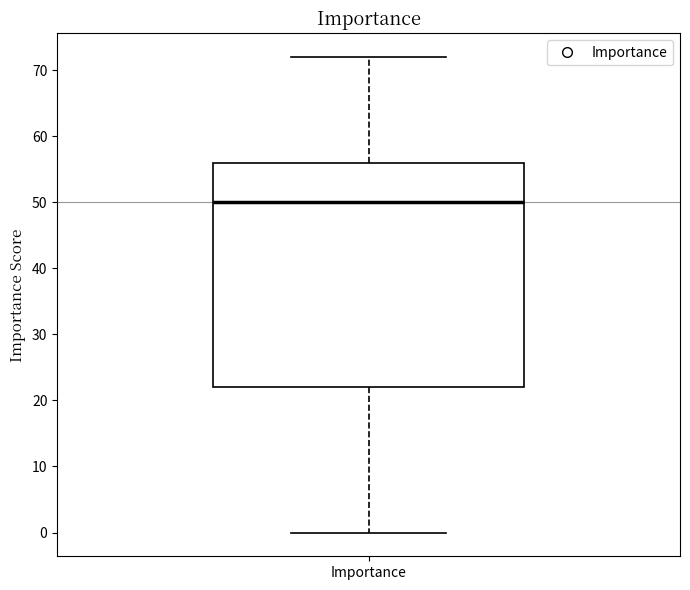

Where is the lower edge of the box for Importance on the y-axis? The values are not printed on the chart, so give them approximately, as read against the axis.

22